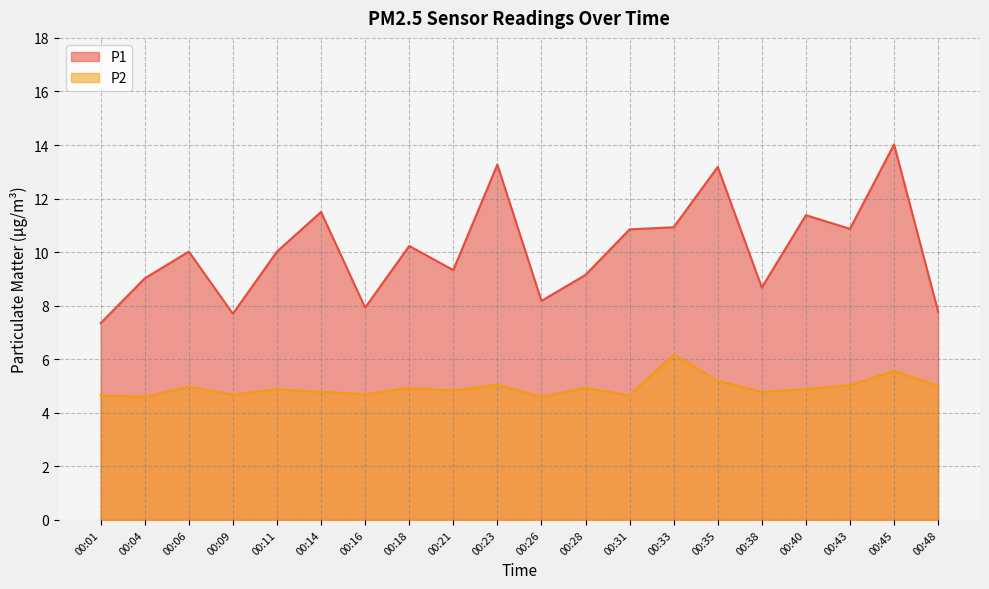

What is the sum of all P2 values?

98.9